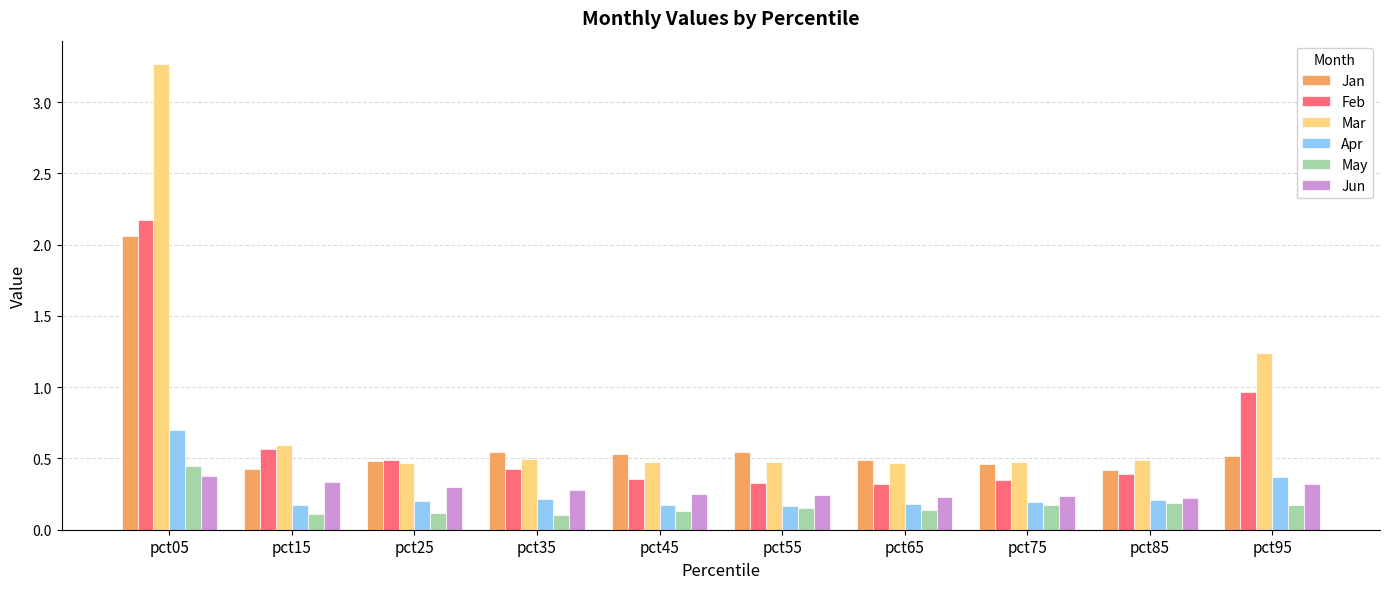

At which category is the sum across all series the highest?

pct05